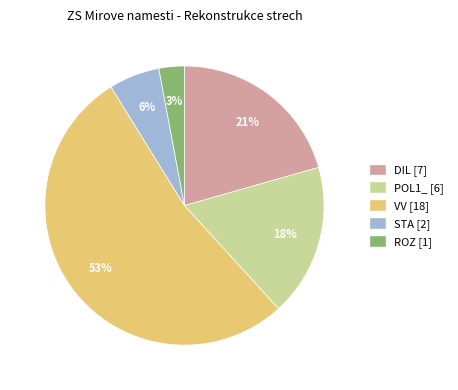

Is it true that POL1_ is 3% of the pie?

False